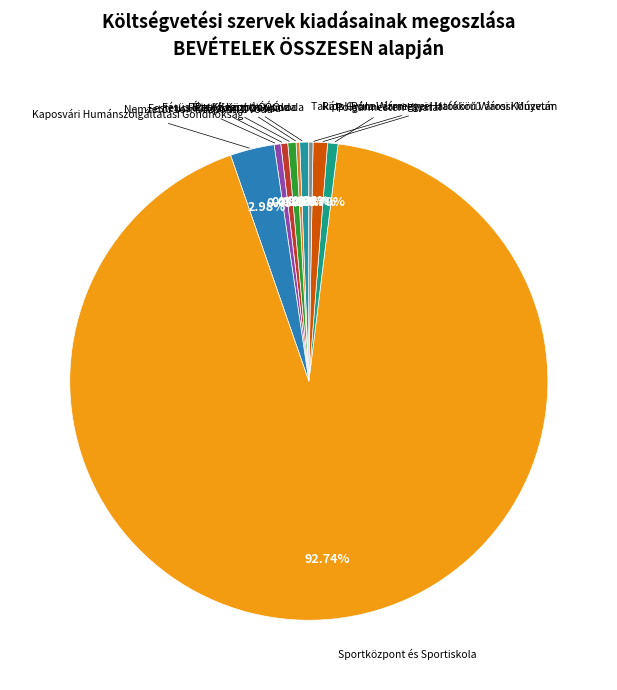

What percentage is the Polgármesteri Hivatal slice, to the nearest percent?

1%